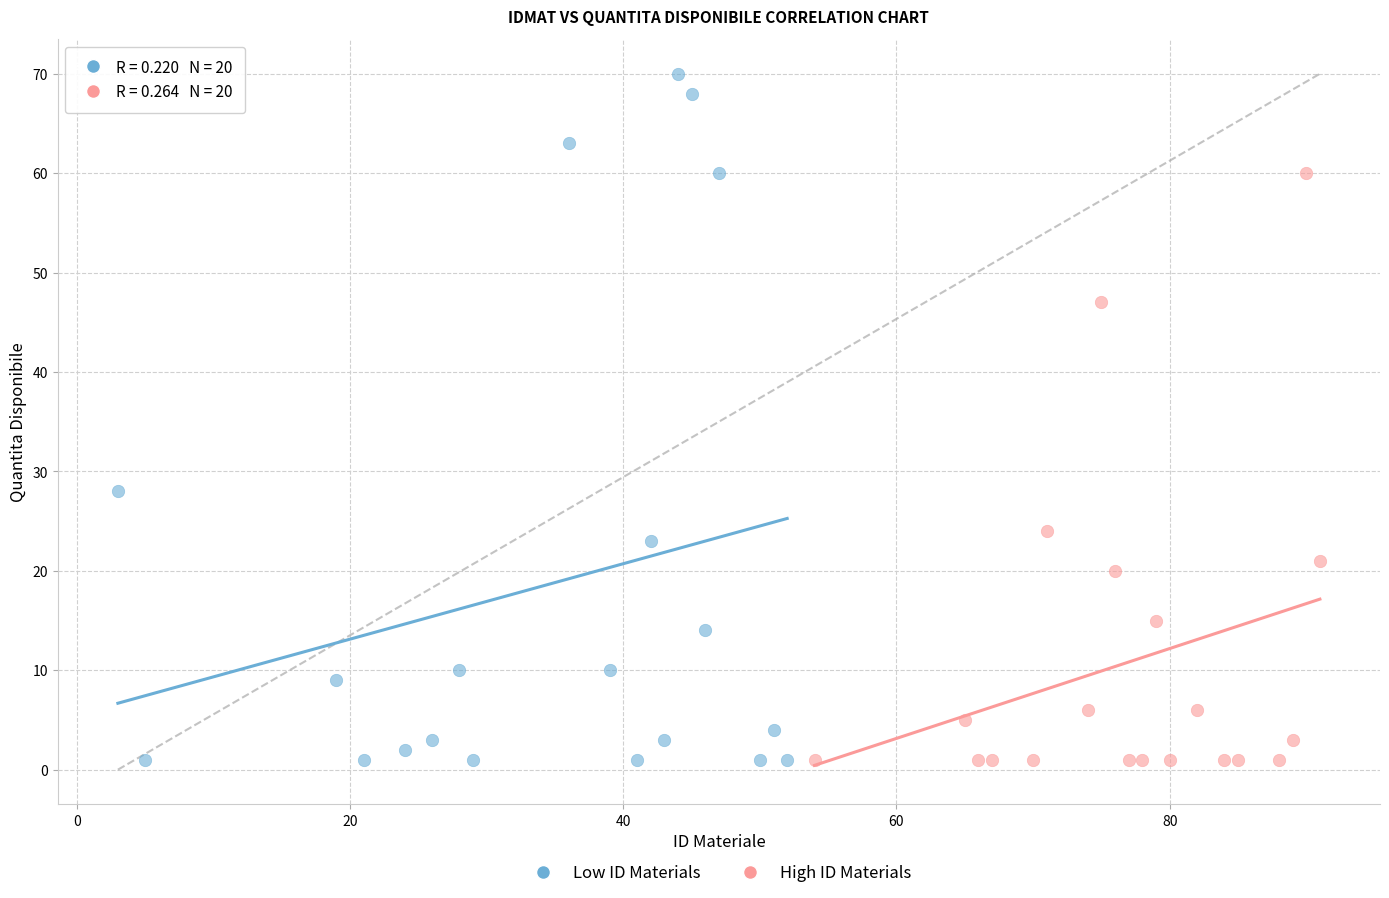

Which series reaches the maximum Y coordinate?

Low ID Materials